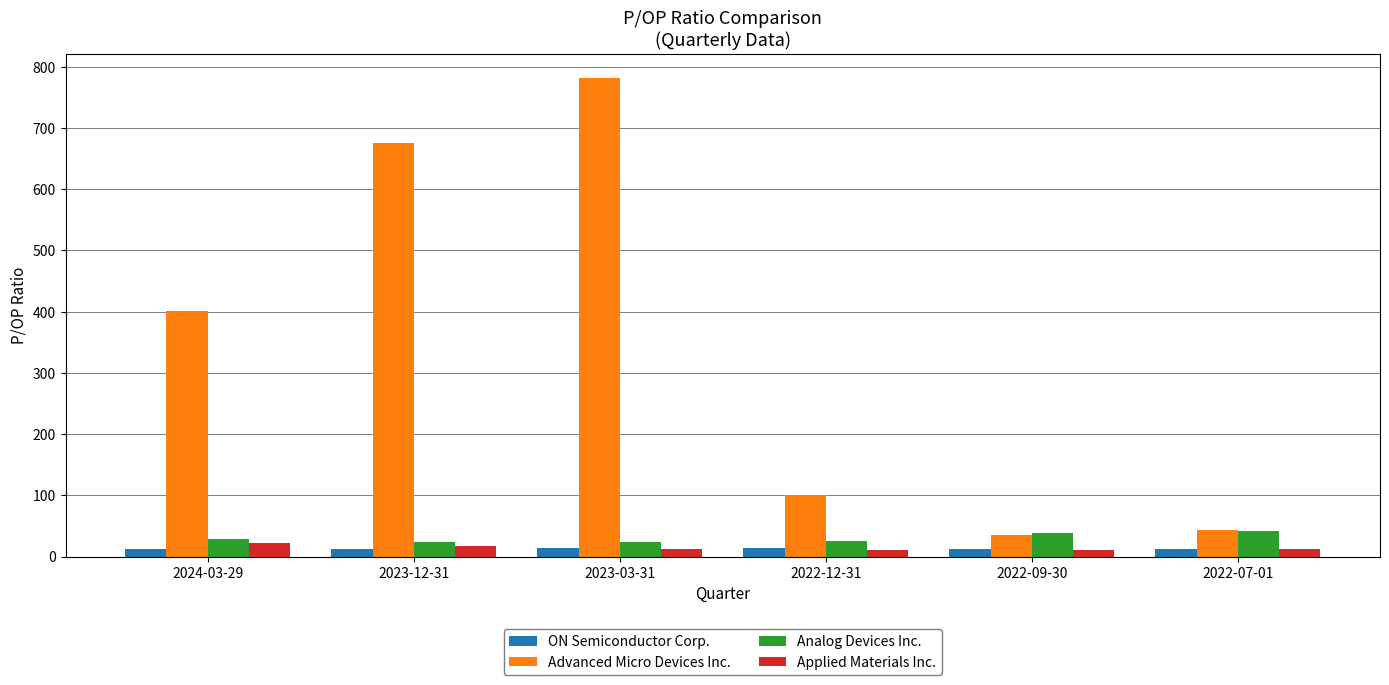

Which series has the widest spread of values?

Advanced Micro Devices Inc.